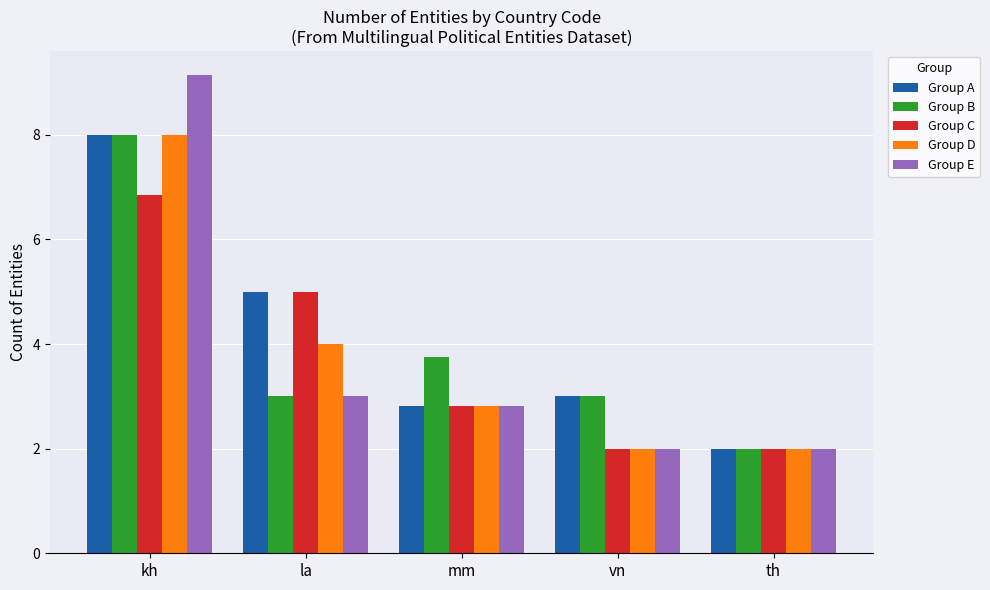

What is the label of the 1st bar from the left?

kh